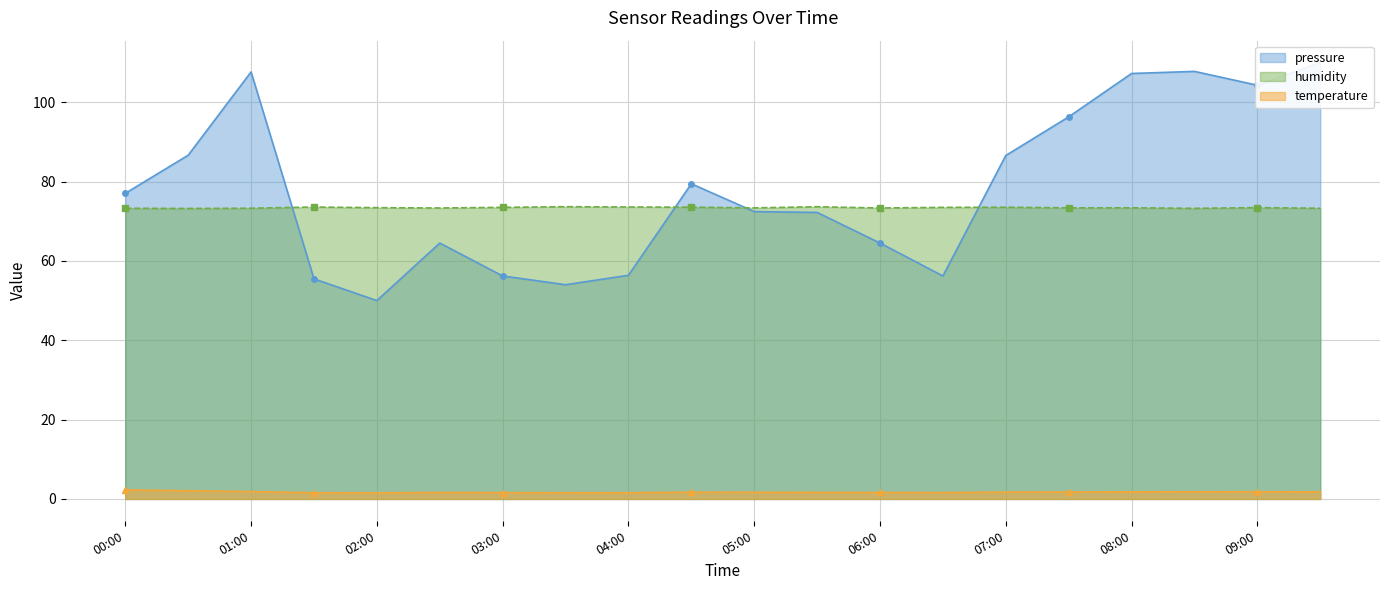

Which series ends up on top after the final intersection of humidity and pressure?

pressure